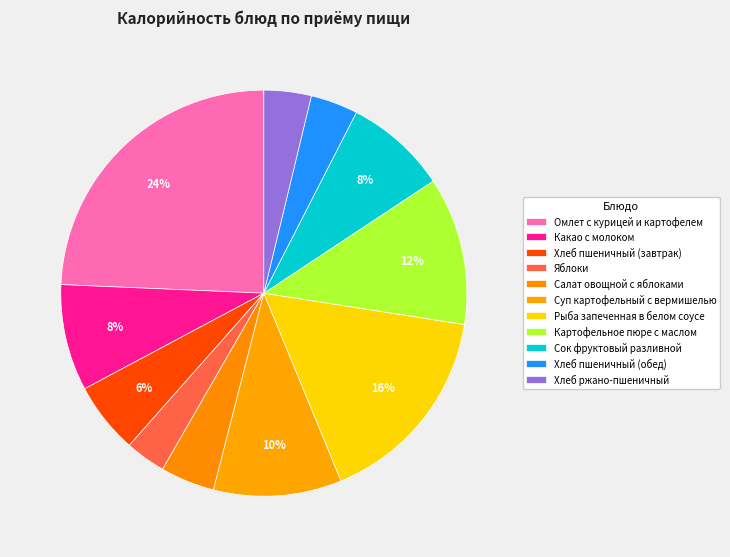

How many segments does this pie chart have?

11